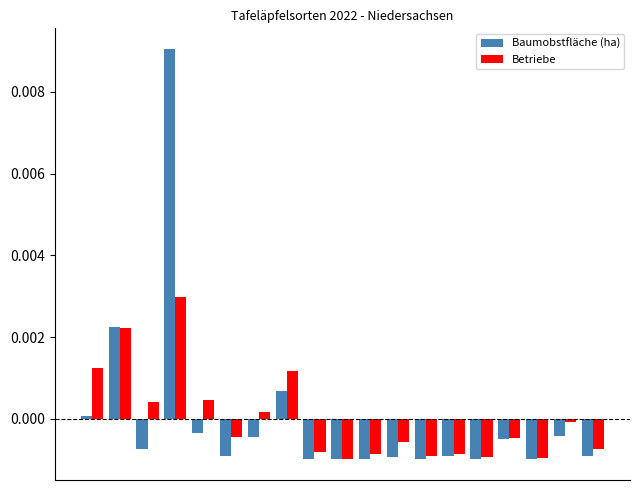

Which series has the largest range (max minus min)?

Baumobstfläche (ha)